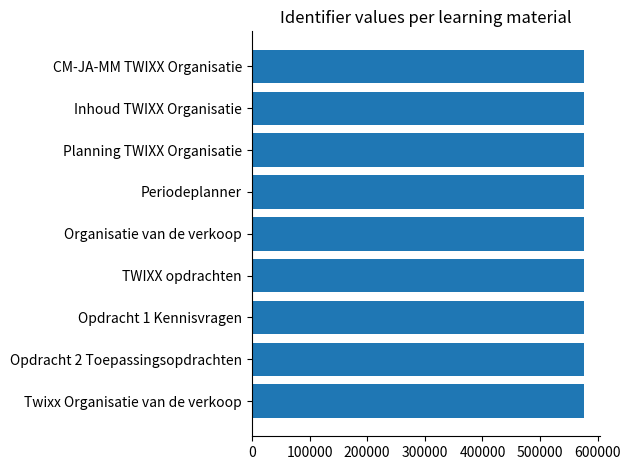

What is the sum of all values?

5179523